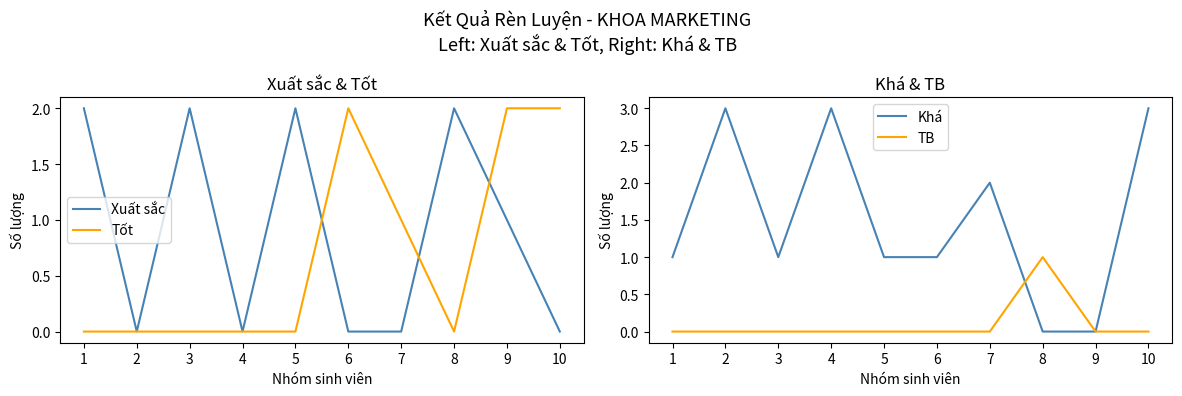

What is the total value across all series at 9?

3